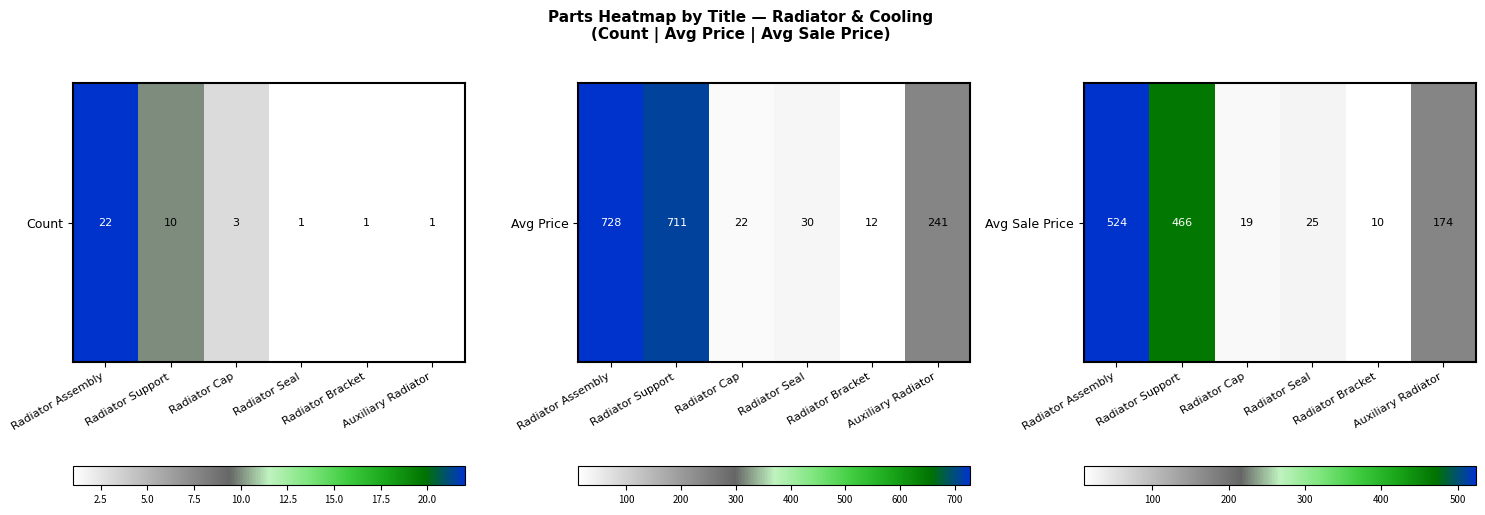

Count the number of values greater than 173.

3